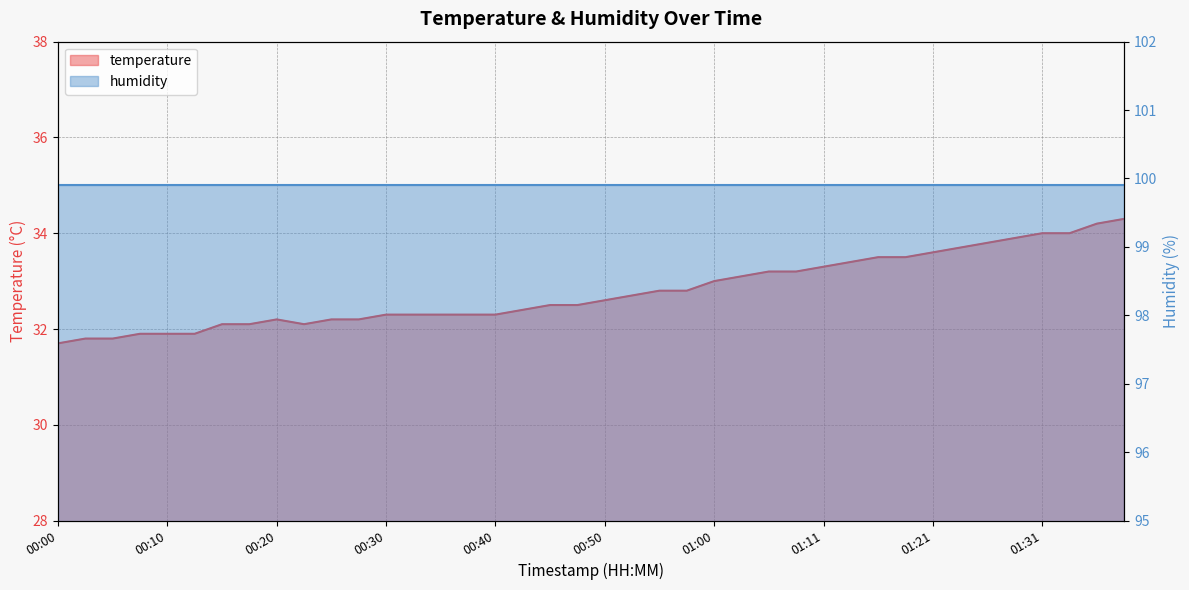

Reading left to right, transcribe all the data shown in this chart.

00:00=31.7	00:03=31.8	00:05=31.8	00:08=31.9	00:10=31.9	00:13=31.9	00:15=32.1	00:18=32.1	00:20=32.2	00:23=32.1	00:25=32.2	00:28=32.2	00:30=32.3	00:33=32.3	00:35=32.3	00:38=32.3	00:40=32.3	00:43=32.4	00:45=32.5	00:48=32.5	00:50=32.6	00:53=32.7	00:55=32.8	00:58=32.8	01:00=33.0	01:03=33.1	01:06=33.2	01:08=33.2	01:11=33.3	01:13=33.4	01:16=33.5	01:18=33.5	01:21=33.6	01:23=33.7	01:26=33.8	01:28=33.9	01:31=34.0	01:33=34.0	01:36=34.2	01:38=34.3